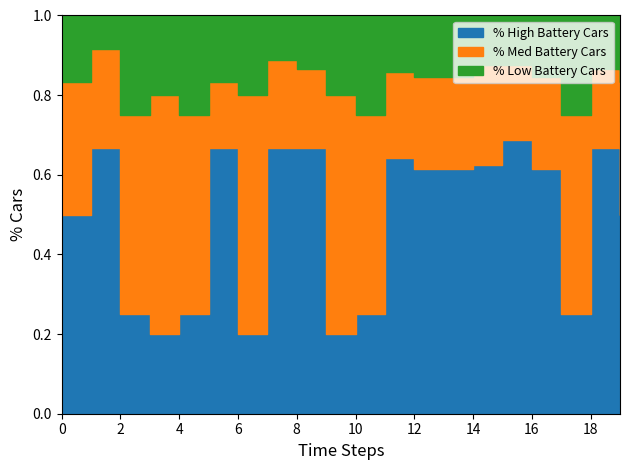

Is it true that % Med Battery Cars equals 3 at CA-PlnVNckLgsRed-M?

False